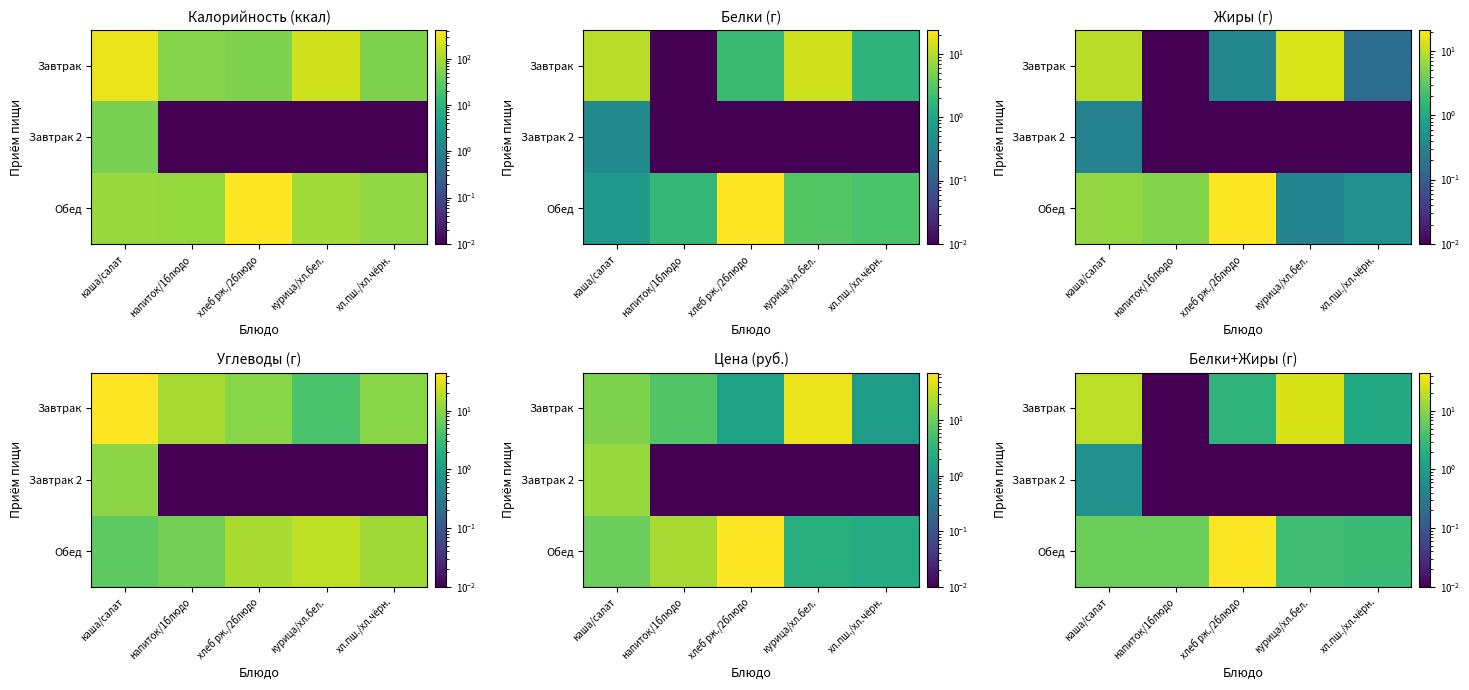

Is the value of Завтрак at курица/хл.бел. greater than the value of Завтрак 2 at хл.пш./хл.чёрн.?

Yes